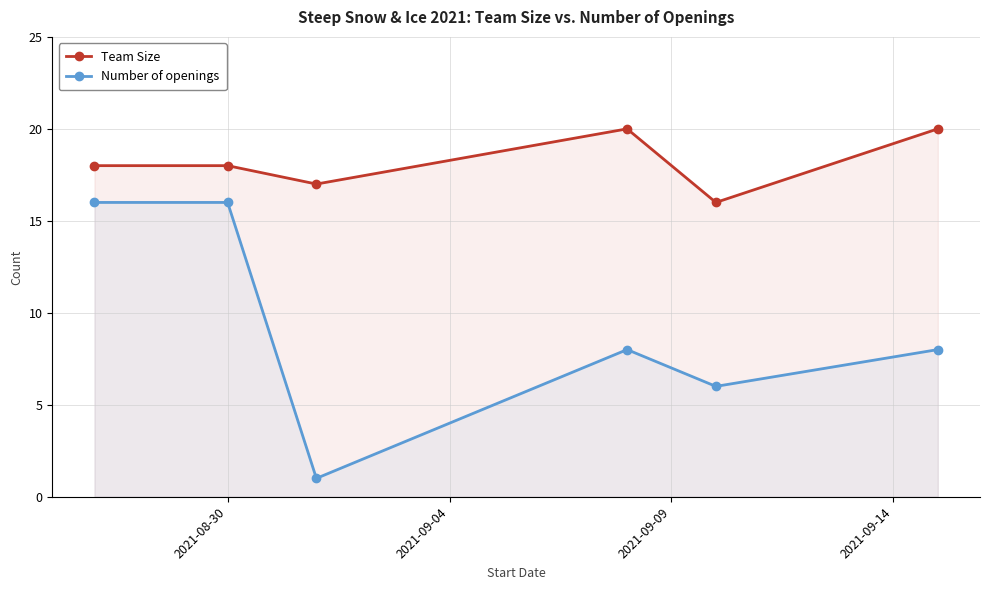

Does the chart display data point markers on the line(s)?

Yes